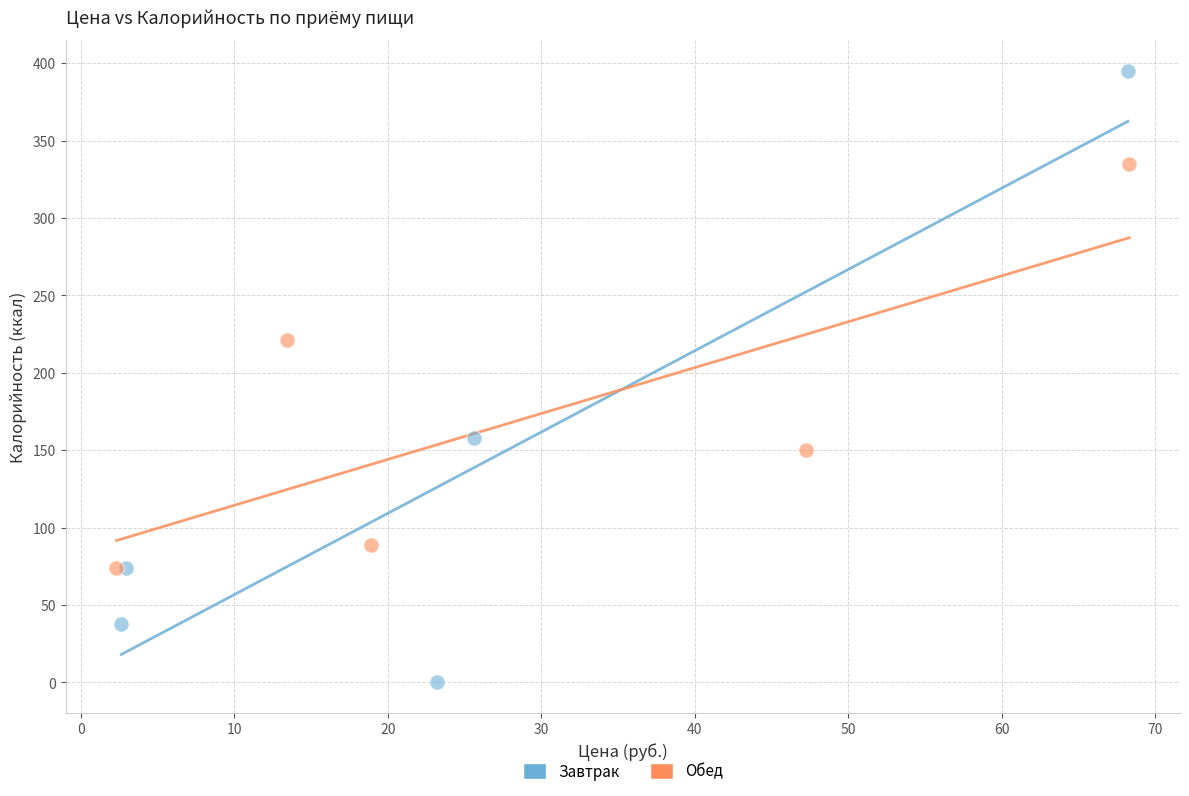

Which series contains the highest Y value?

Завтрак